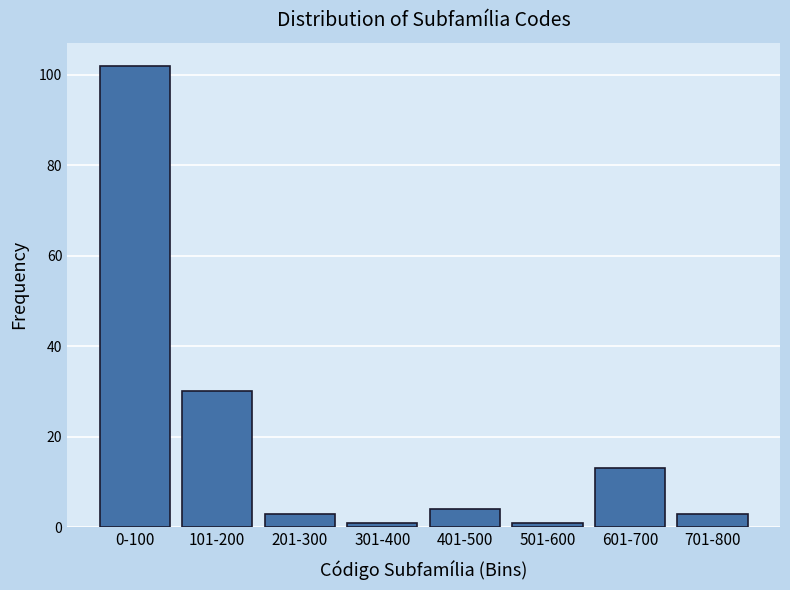

Reading left to right, what are all the values shown in this chart?

0-100=102	101-200=30	201-300=3	301-400=1	401-500=4	501-600=1	601-700=13	701-800=3